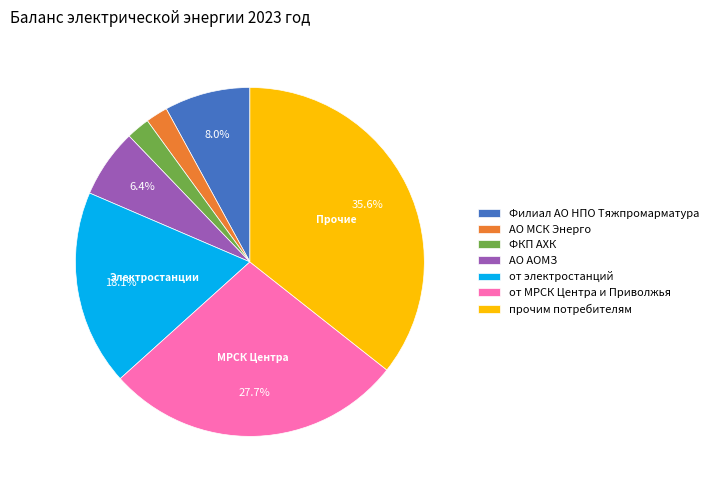

Between прочим потребителям and АО МСК Энерго, which is larger?

прочим потребителям